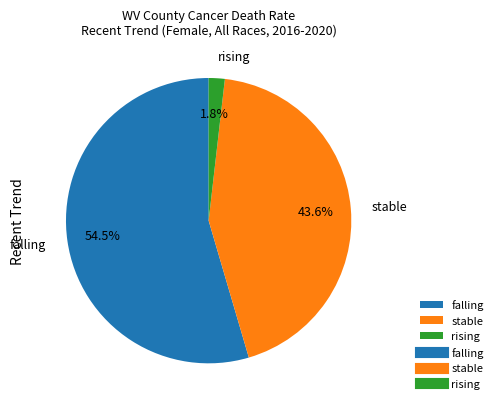

Which slice is the smallest?

rising